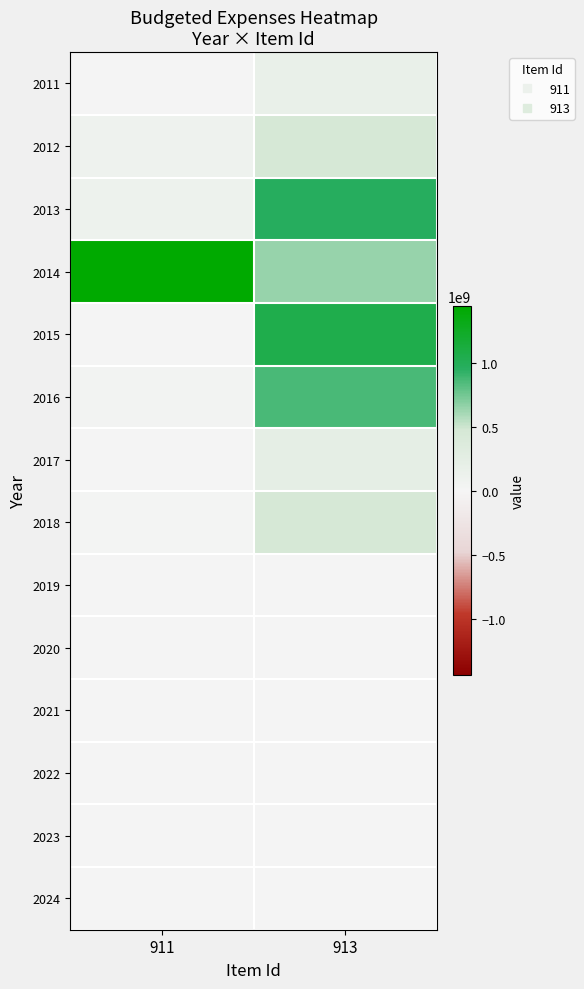

At 911, list the series in order from largest to smallest.

2014, 2013, 2012, 2016, 2018, 2015, 2017, 2019, 2020, 2021, 2022, 2023, 2024, 2011